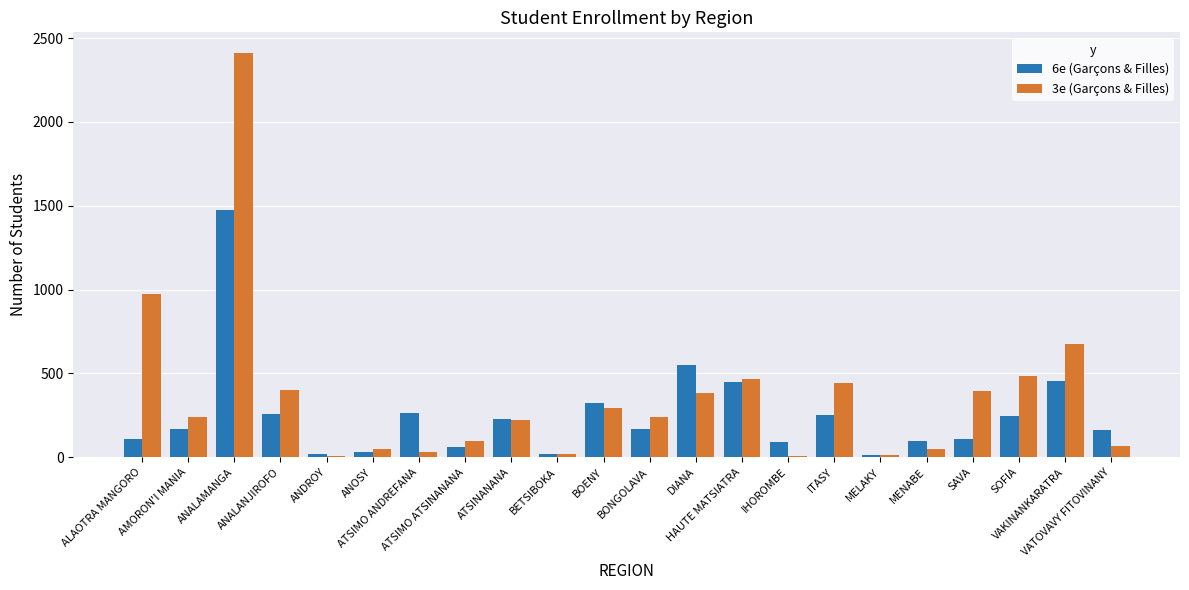

What is the greatest value displayed?

2414